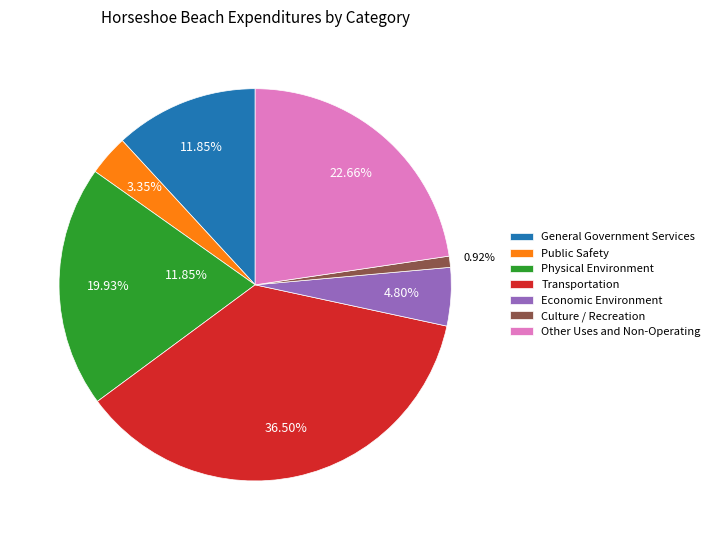

Count the number of slices in the pie.

7